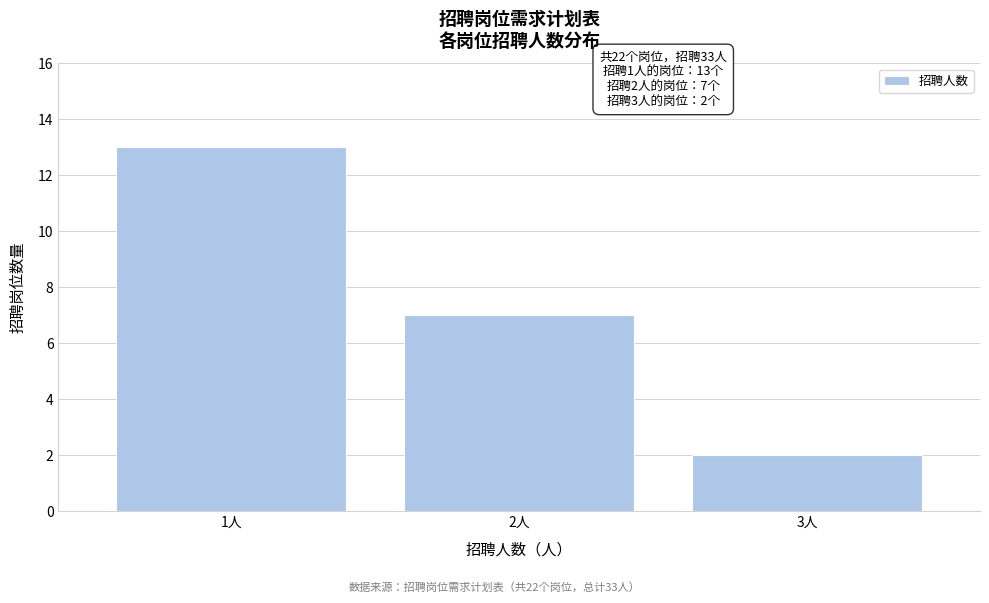

Reading right to left, list all the values displayed in this chart.

3人=2	2人=7	1人=13